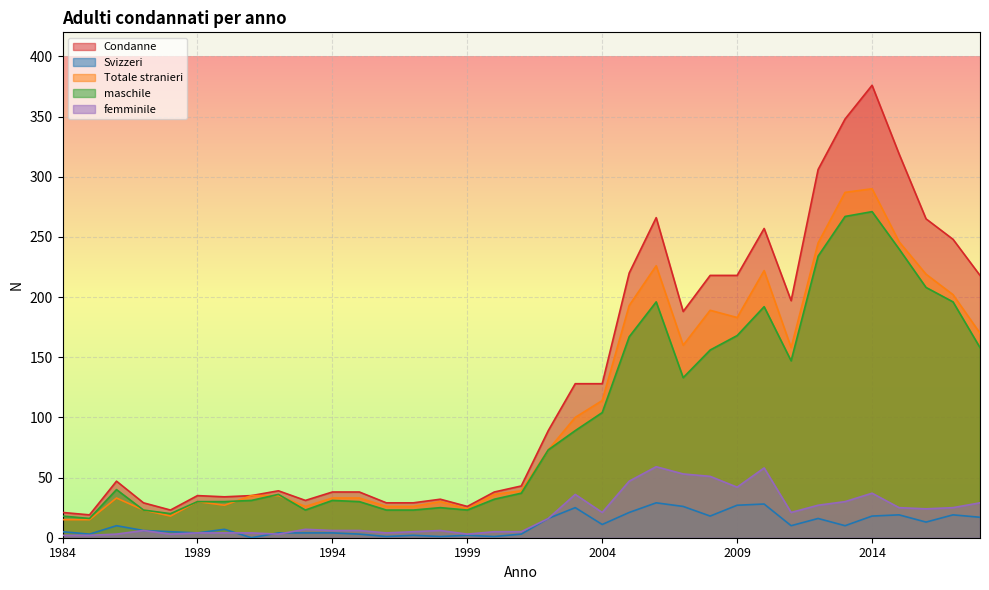

Which series has the largest range (max minus min)?

Condanne